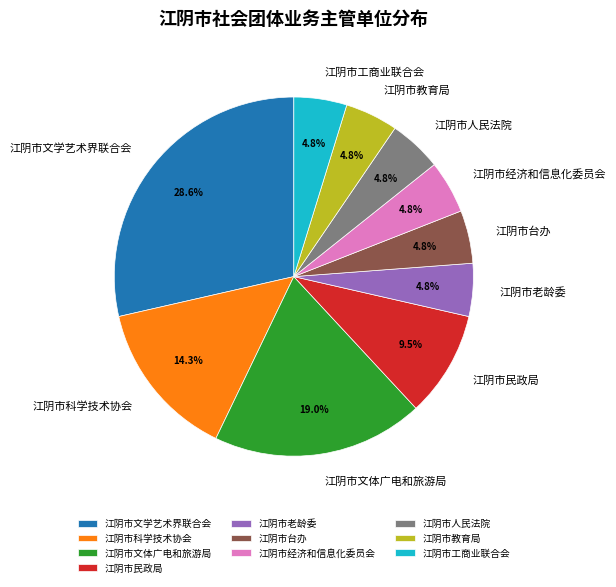

Which has a higher value, 江阴市民政局 or 江阴市文体广电和旅游局?

江阴市文体广电和旅游局